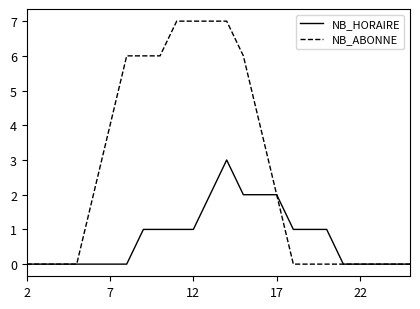

Which series has the largest range (max minus min)?

NB_ABONNE